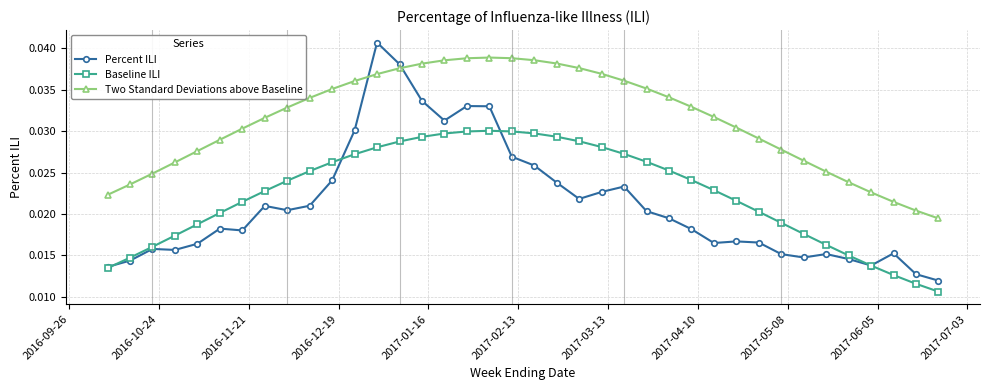

What is the sum of all Two Standard Deviations above Baseline values?

1.2